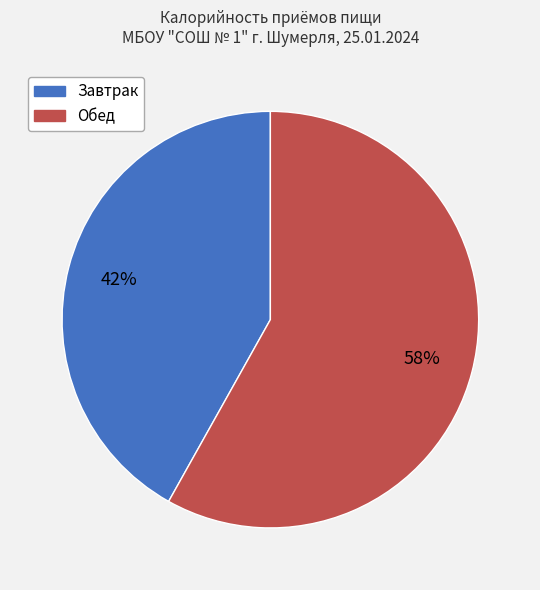

True or false: Завтрак accounts for 47% of the total.

False